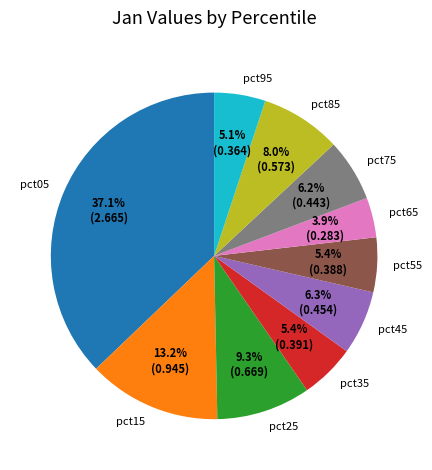

To the nearest percent, what portion does pct35 represent?

5%